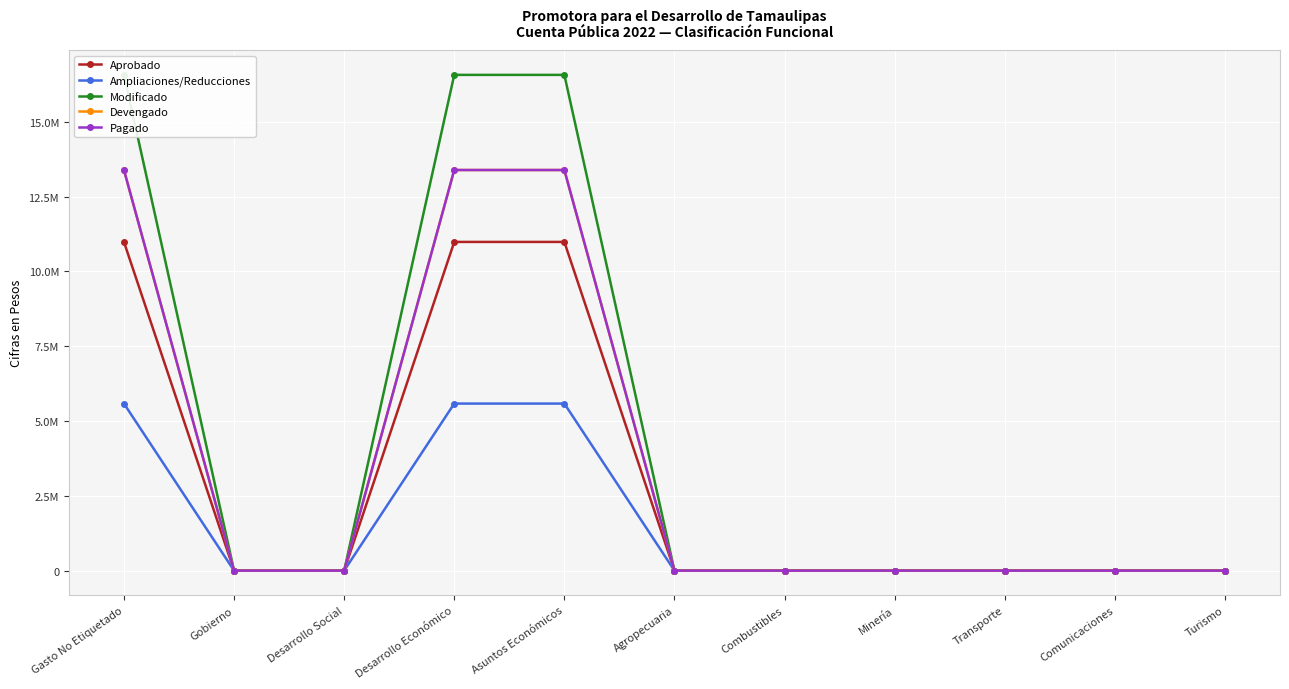

Reading right to left, transcribe all the data shown in this chart.

Aprobado: Turismo=0	Comunicaciones=0	Transporte=0	Minería=0	Combustibles=0	Agropecuaria=0	Asuntos Económicos=10986011	Desarrollo Económico=10986011	Desarrollo Social=0	Gobierno=0	Gasto No Etiquetado=10986011
Ampliaciones/Reducciones: Turismo=0	Comunicaciones=0	Transporte=0	Minería=0	Combustibles=0	Agropecuaria=0	Asuntos Económicos=5583284	Desarrollo Económico=5583284	Desarrollo Social=0	Gobierno=0	Gasto No Etiquetado=5583284
Modificado: Turismo=0	Comunicaciones=0	Transporte=0	Minería=0	Combustibles=0	Agropecuaria=0	Asuntos Económicos=16569295	Desarrollo Económico=16569295	Desarrollo Social=0	Gobierno=0	Gasto No Etiquetado=16569295
Devengado: Turismo=0	Comunicaciones=0	Transporte=0	Minería=0	Combustibles=0	Agropecuaria=0	Asuntos Económicos=13389497	Desarrollo Económico=13389497	Desarrollo Social=0	Gobierno=0	Gasto No Etiquetado=13389497
Pagado: Turismo=0	Comunicaciones=0	Transporte=0	Minería=0	Combustibles=0	Agropecuaria=0	Asuntos Económicos=13389497	Desarrollo Económico=13389497	Desarrollo Social=0	Gobierno=0	Gasto No Etiquetado=13389497